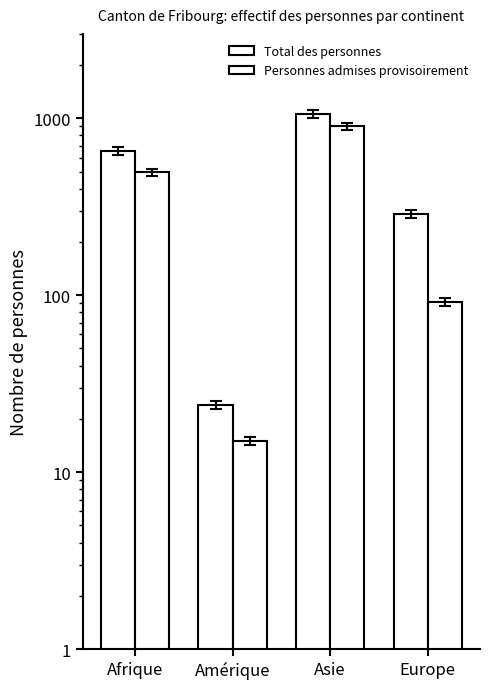

What is the value of the Personnes admises provisoirement bar at the 4th from the left?

92